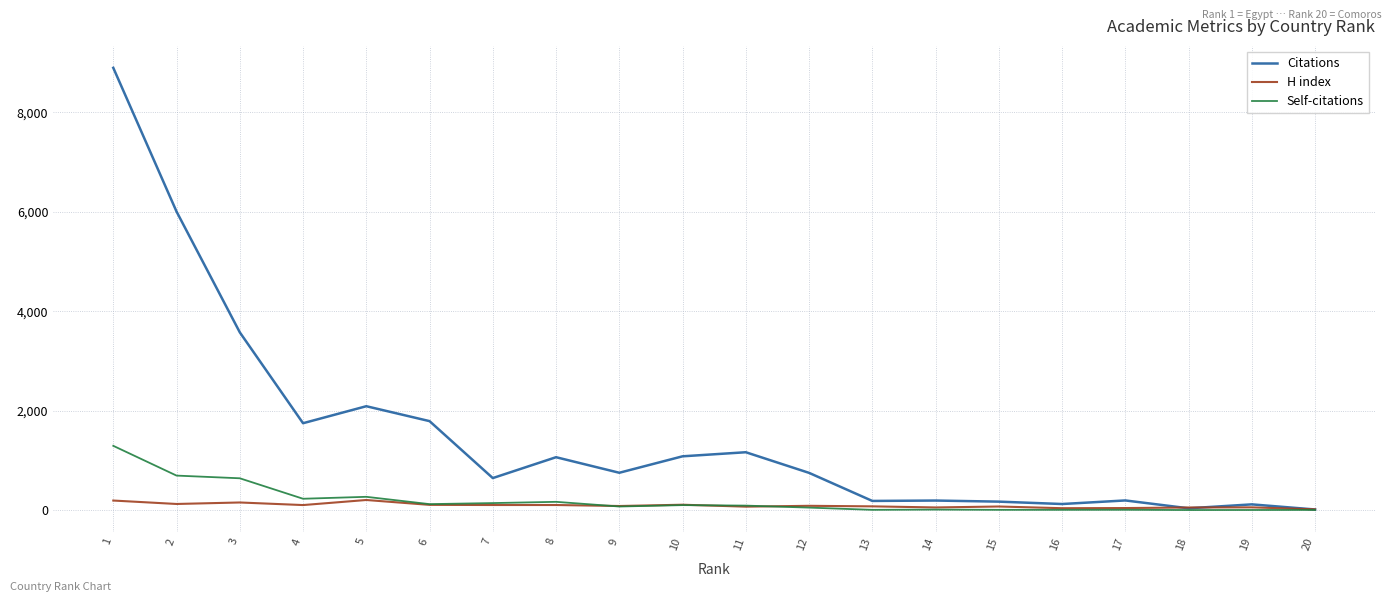

List the series in order of their peak value, highest first.

Citations, Self-citations, H index